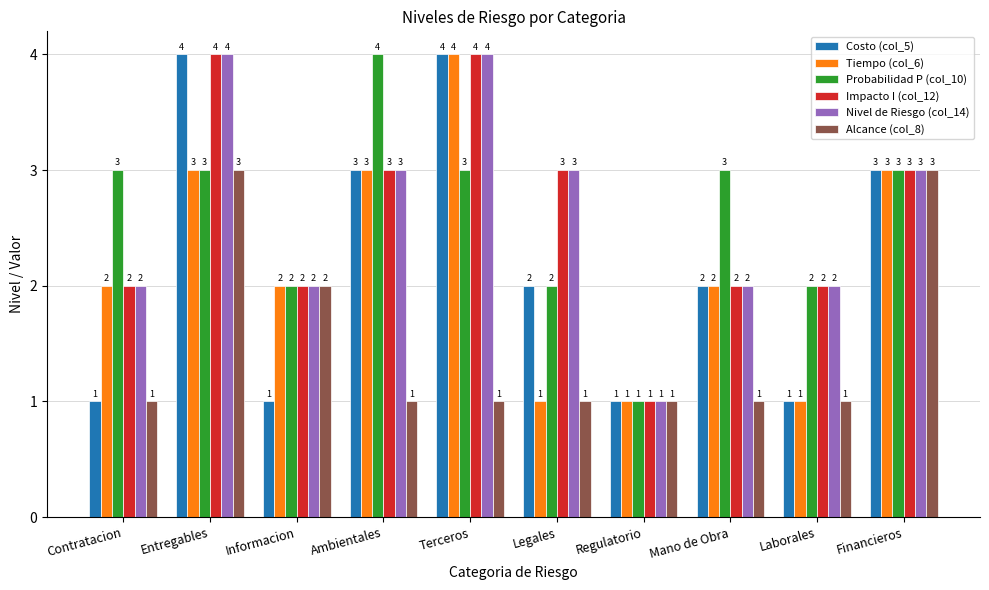

What is the total value across all series at Financieros?

18